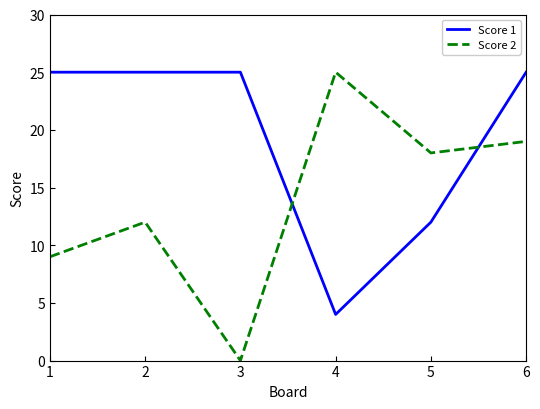

Reading left to right, list all the values displayed in this chart.

Score 1: 25	25	25	4	12	25
Score 2: 9	12	0	25	18	19